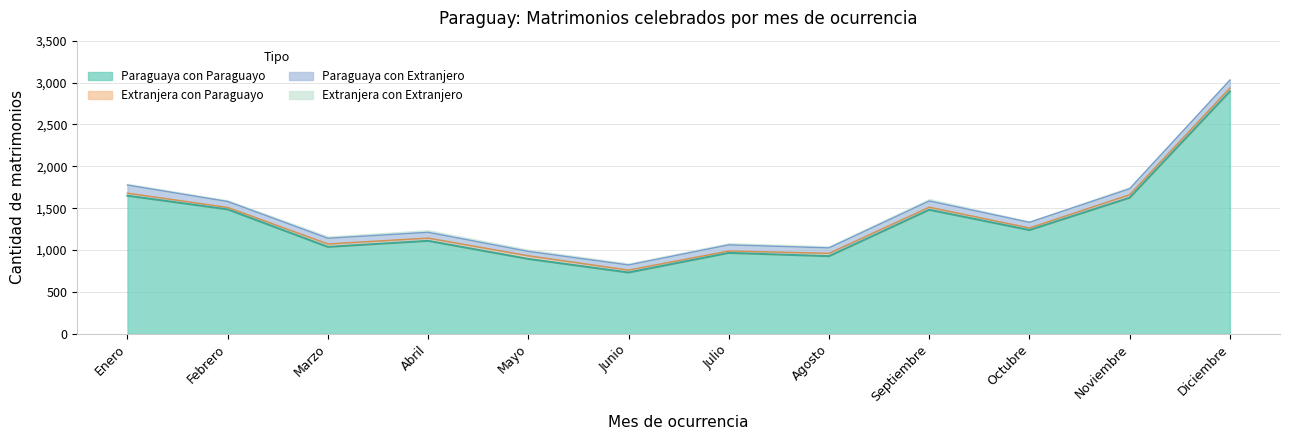

How many lines are shown in the chart?

4